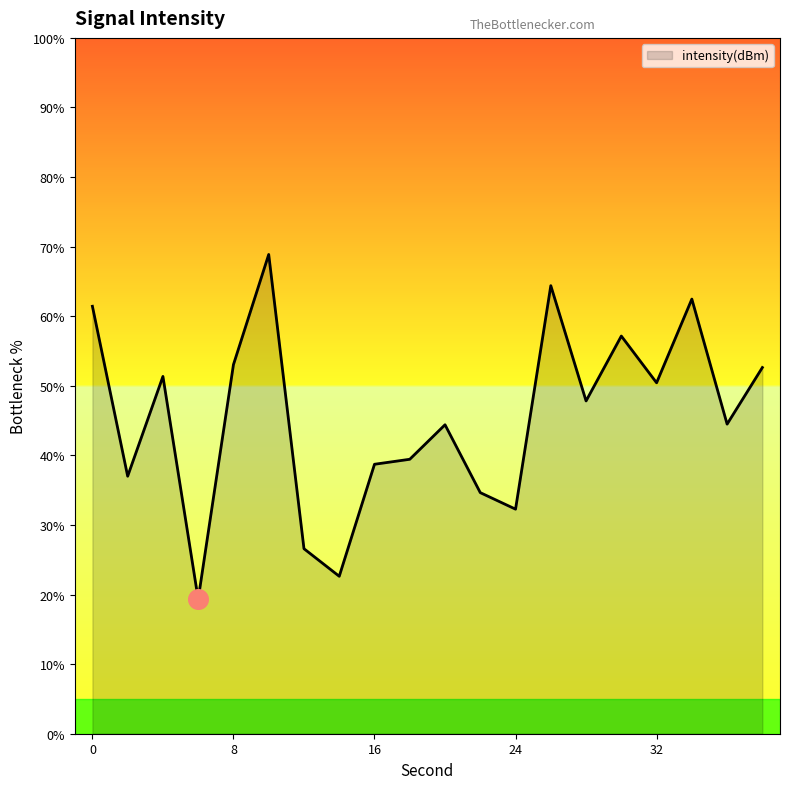

What is the minimum value shown in the chart?

19.3